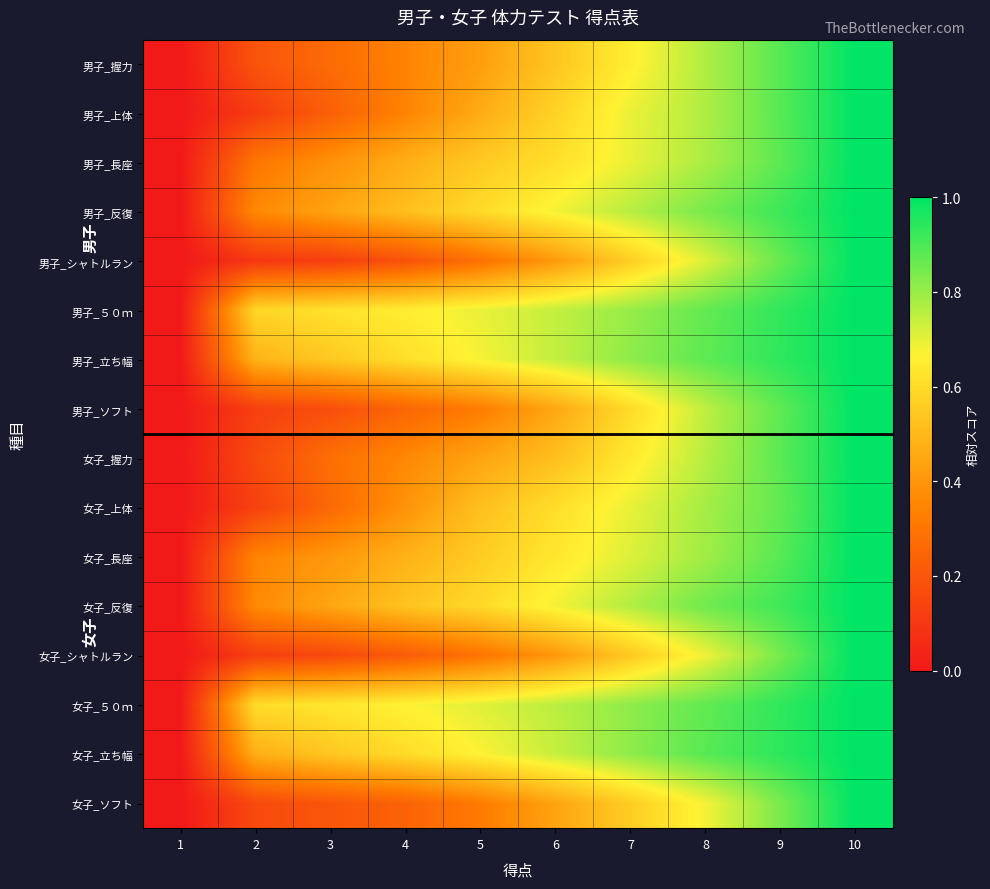

What is the greatest value displayed?

1.0